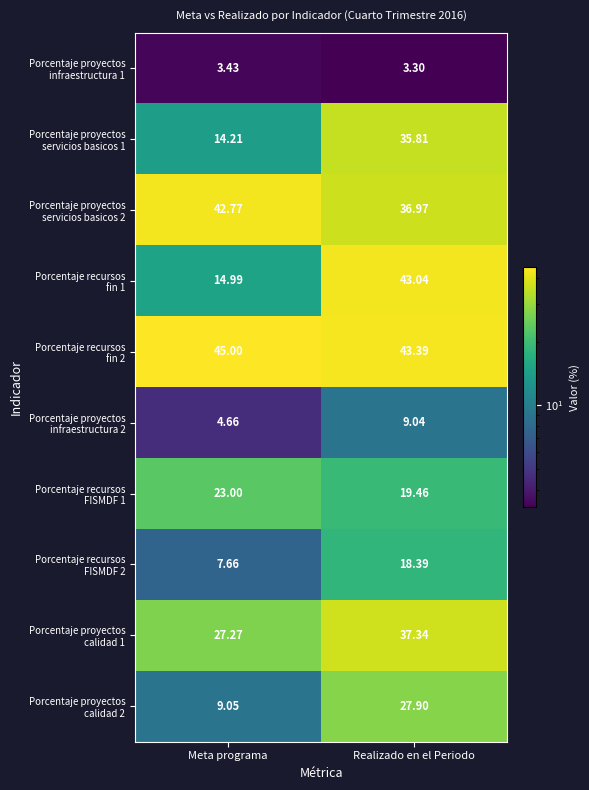

At which category does the chart reach its peak across all series?

Meta programa